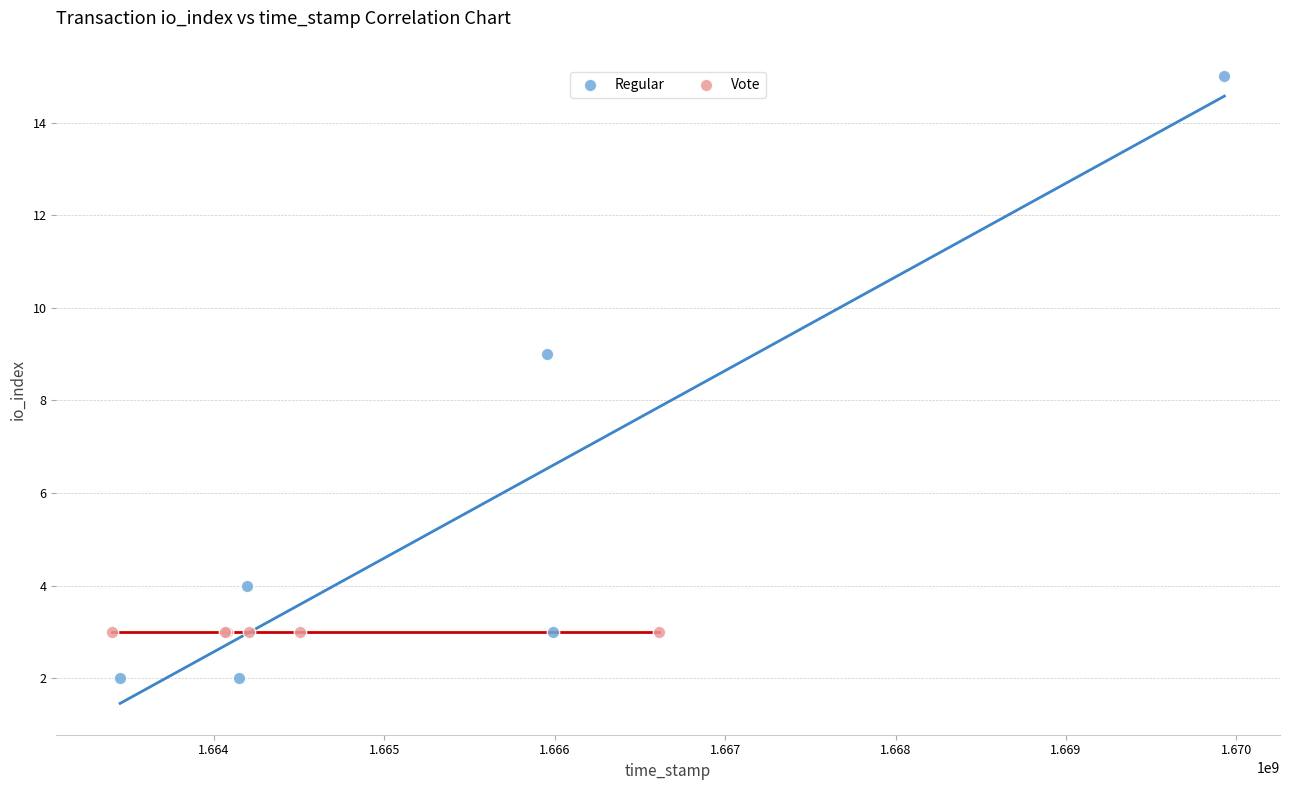

Which series reaches the minimum Y coordinate?

Regular